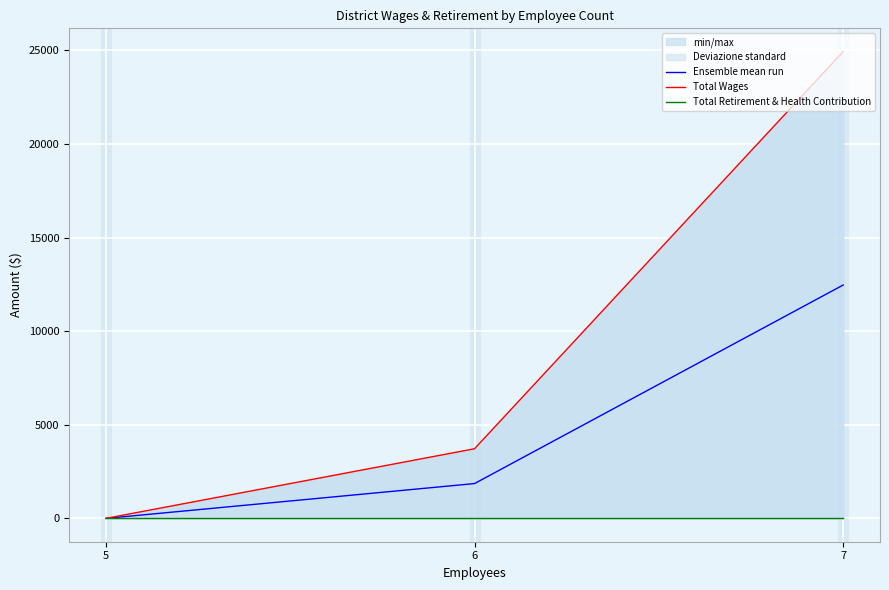

Rank the series by their average value, from highest to lowest.

Total Wages, Ensemble mean run, Total Retirement & Health Contribution